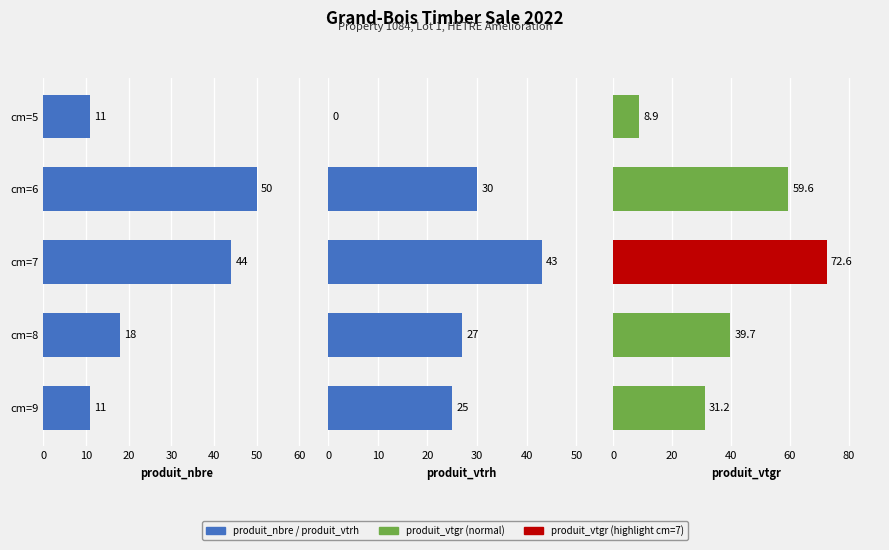

What is the value of the produit_nbre bar at the 2nd from the left?

50.0